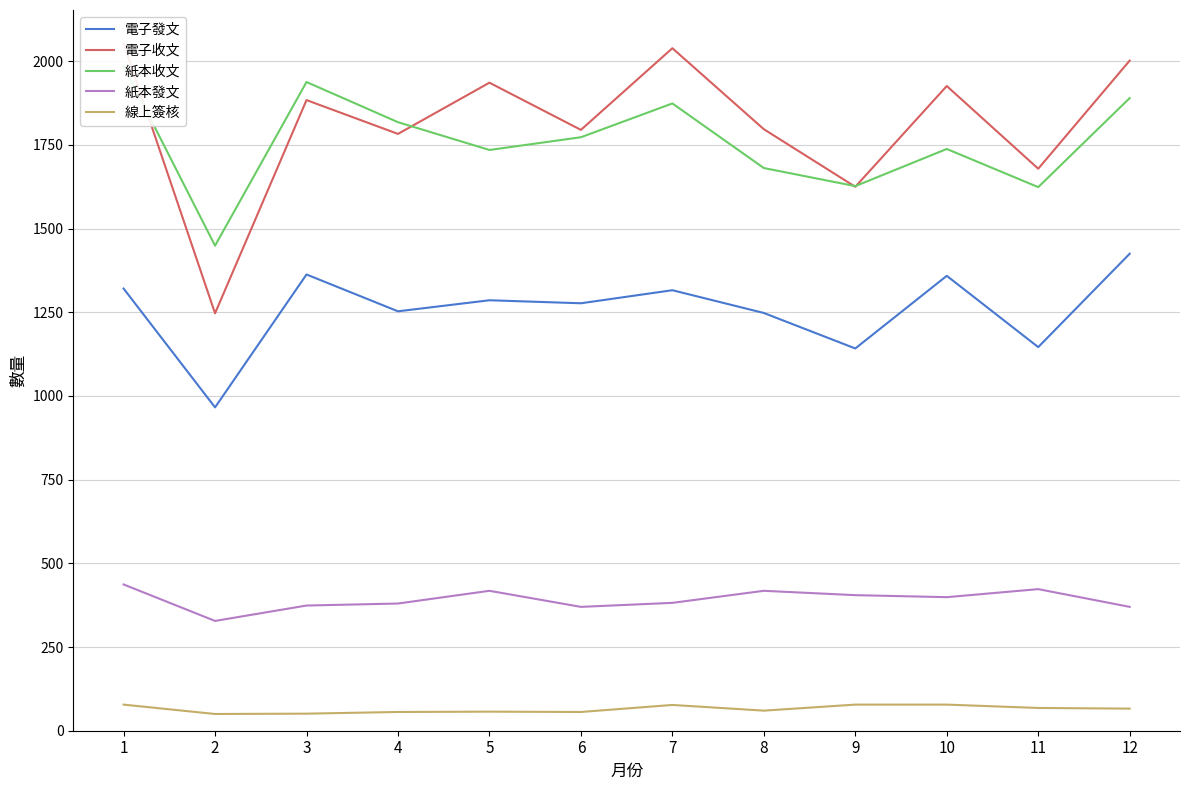

List the series in order of their peak value, lowest first.

線上簽核, 紙本發文, 電子發文, 紙本收文, 電子收文